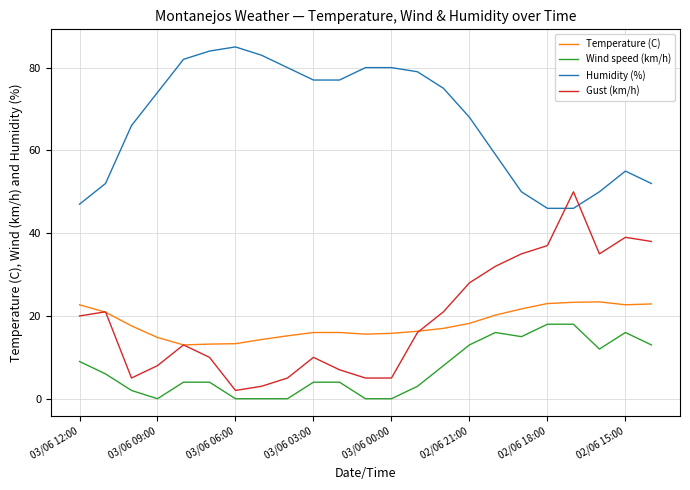

Which series has the largest total across all categories?

Humidity (%)